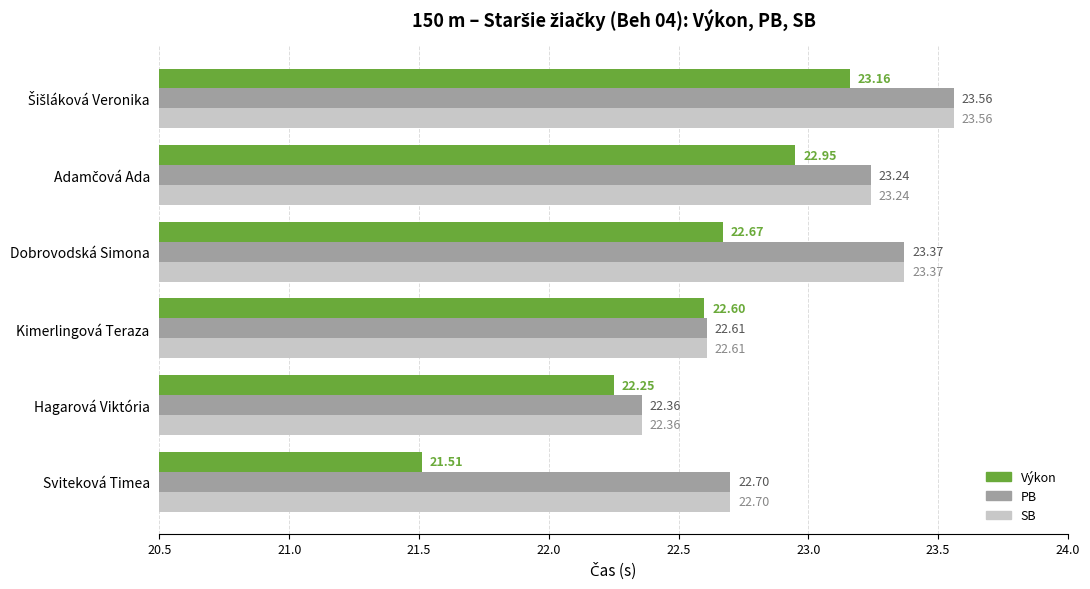

What is the difference between the second highest and minimum values in the SB series?

1.0